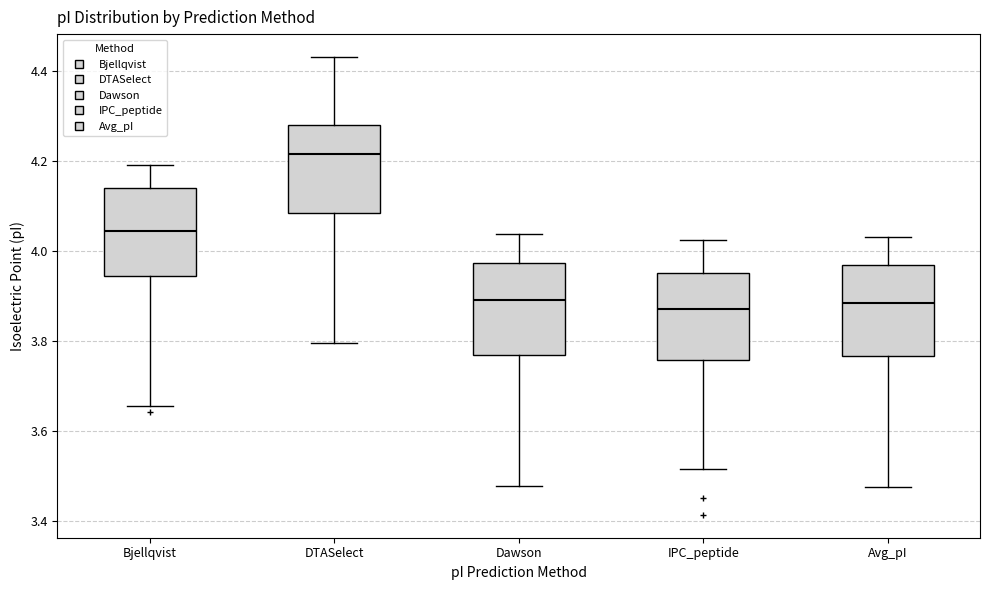

Where does the upper whisker of the box for Bjellqvist end on the y-axis? The values are not printed on the chart, so give them approximately, as read against the axis.

4.20